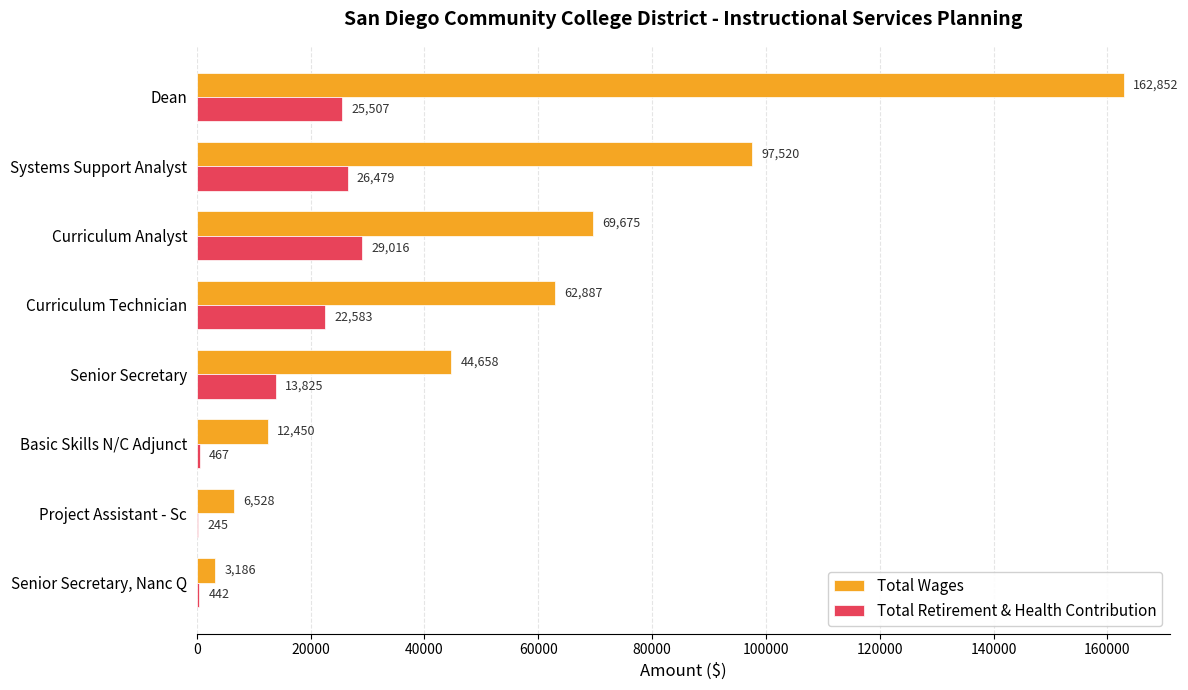

Is the value of Total Retirement & Health Contribution at Dean greater than the value of Total Wages at Project Assistant - Sc?

Yes